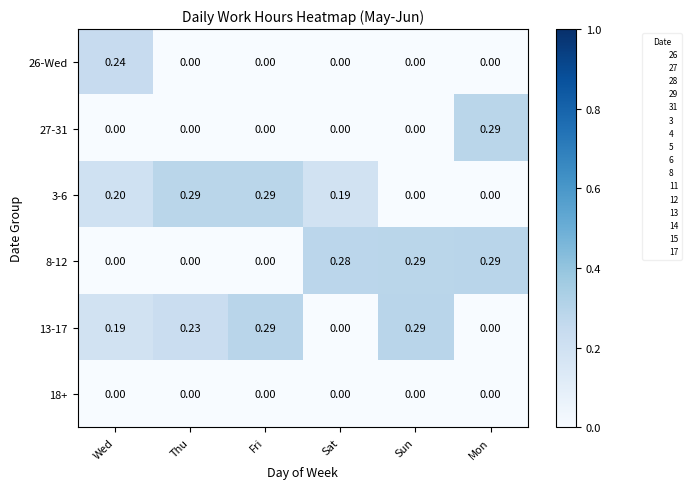

What is the total value across all series at Fri?

0.6